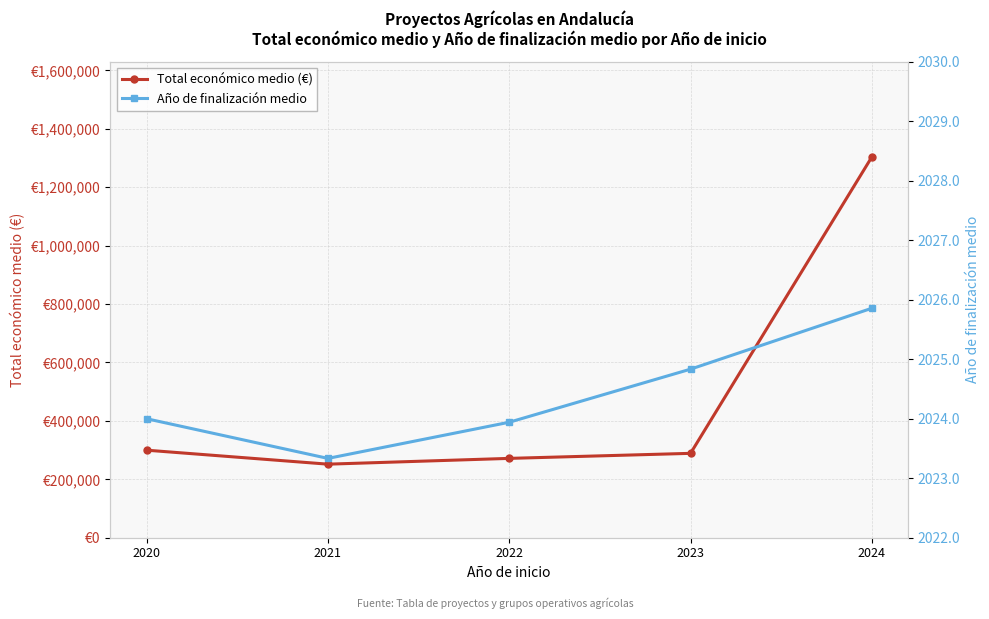

What is the difference between the second highest and second lowest values in the Total económico medio (€) series?

28055.0